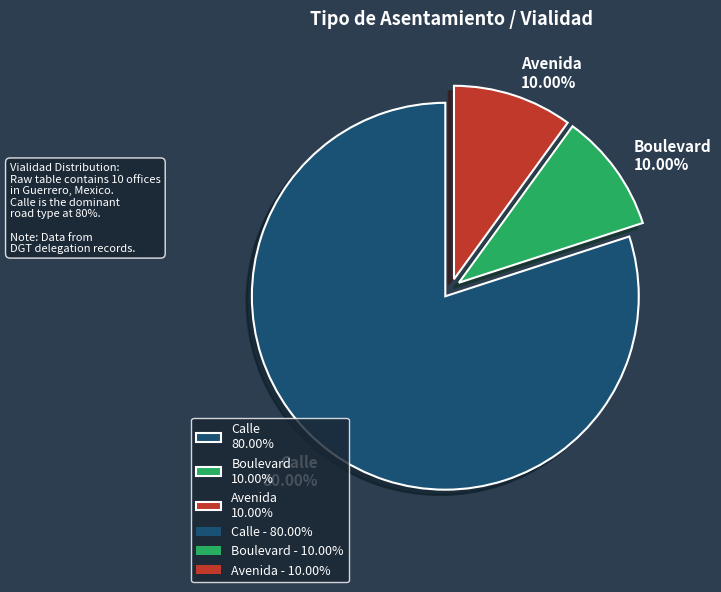

Between Avenida 10.00% and Calle 80.00%, which is larger?

Calle 80.00%